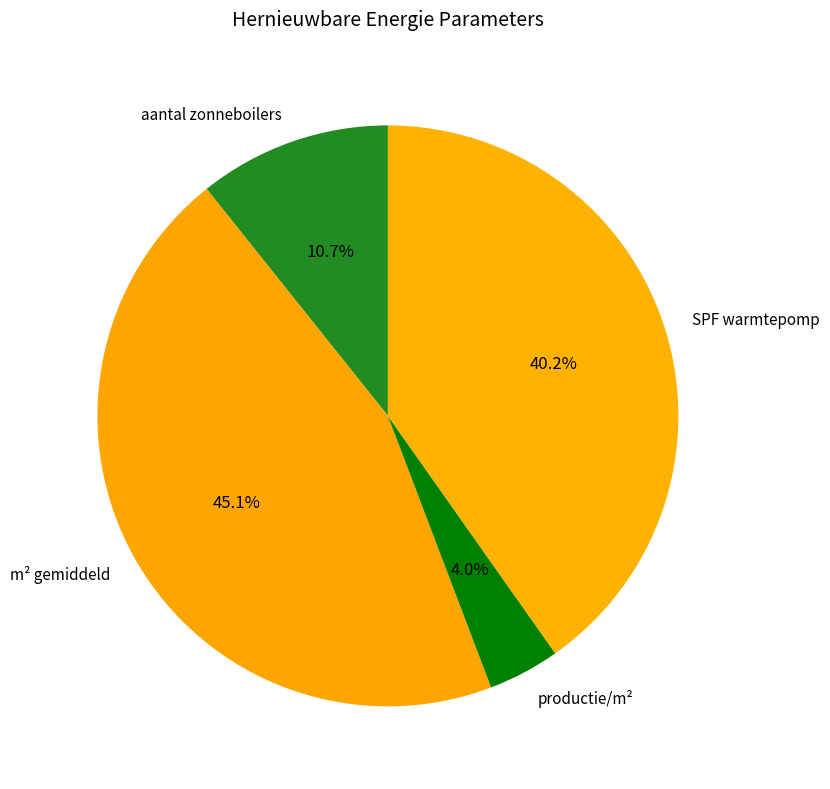

What percentage is NOT represented by aantal zonneboilers?

89.3%